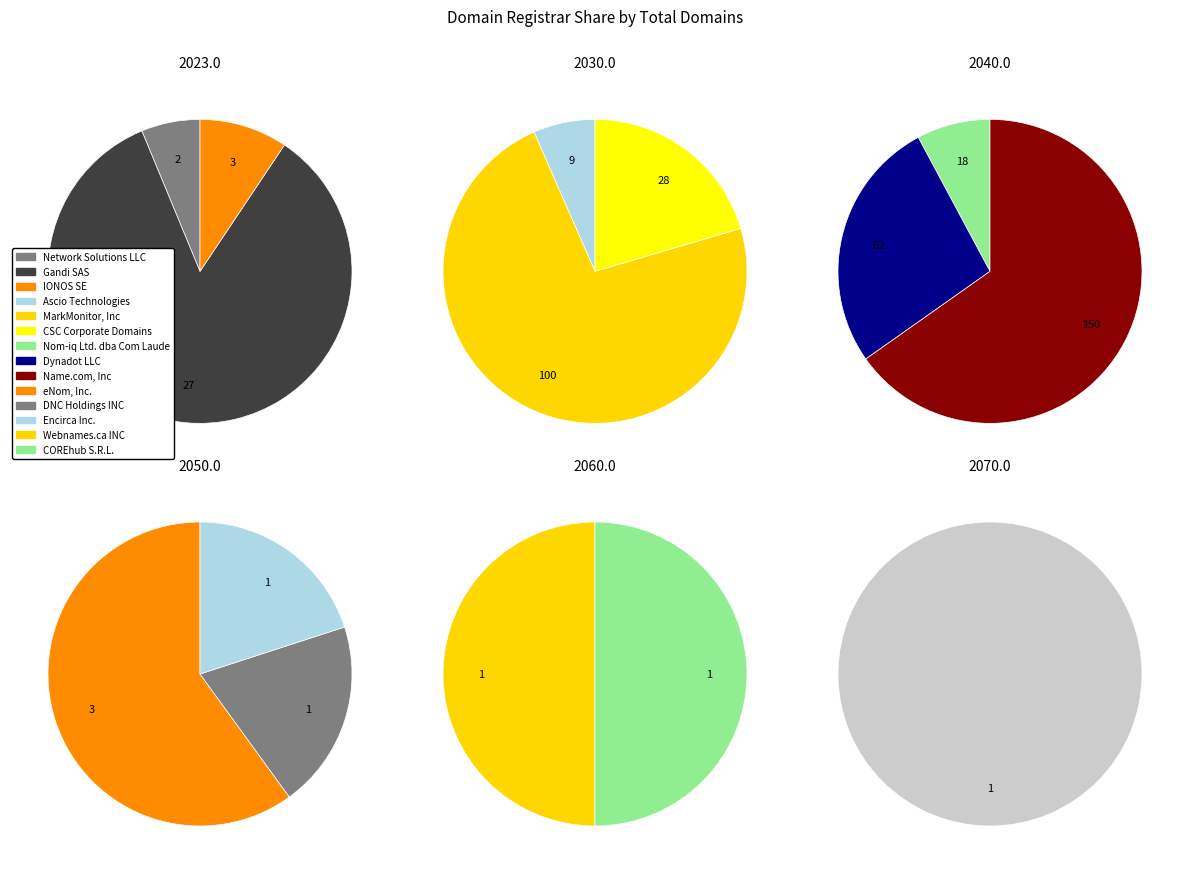

Is it true that Network Solutions LLC is 0% of the pie?

True